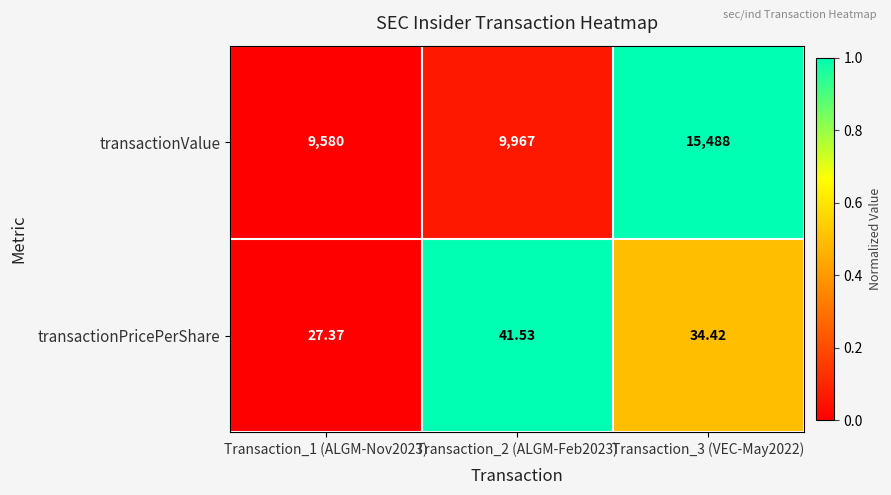

Between Transaction_1 (ALGM-Nov2023) and Transaction_3 (VEC-May2022), which series saw the biggest shift?

transactionValue